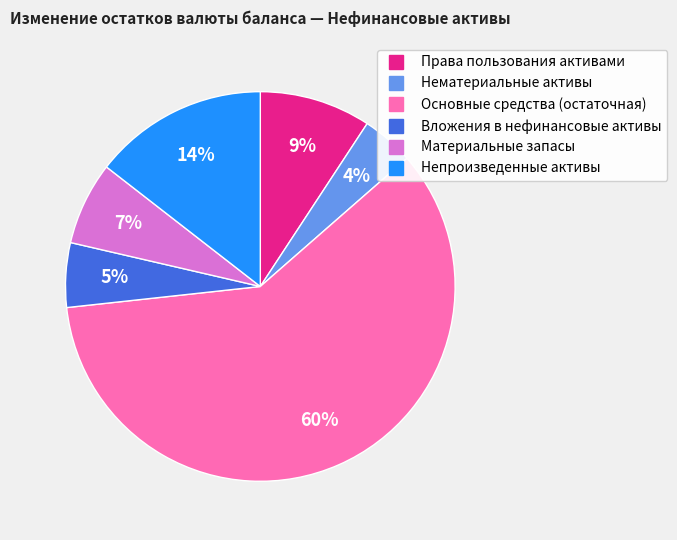

Is Материальные запасы the majority of the pie?

No